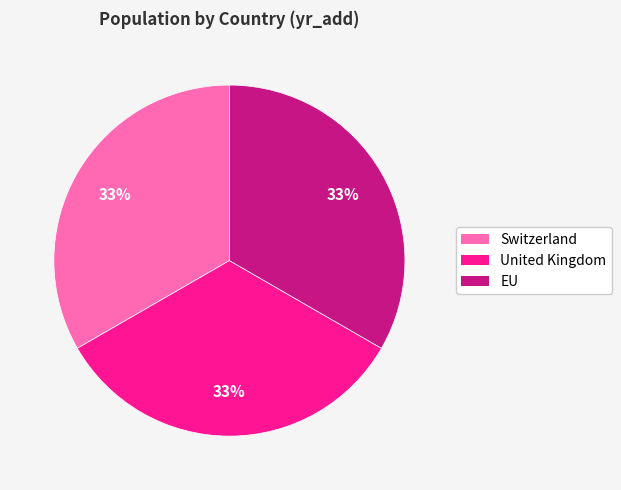

Do United Kingdom and EU together represent more than half of the pie?

Yes